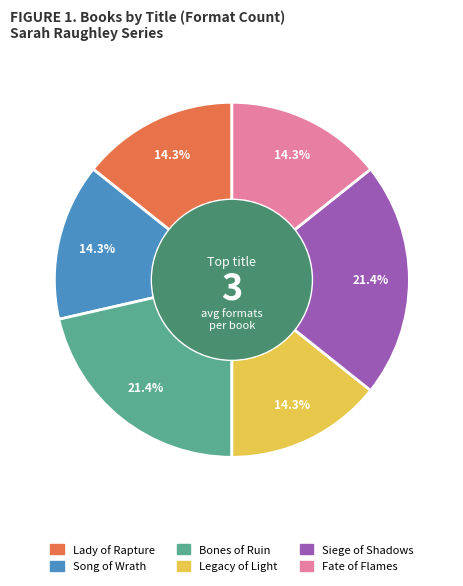

Is Fate of Flames the majority of the pie?

No